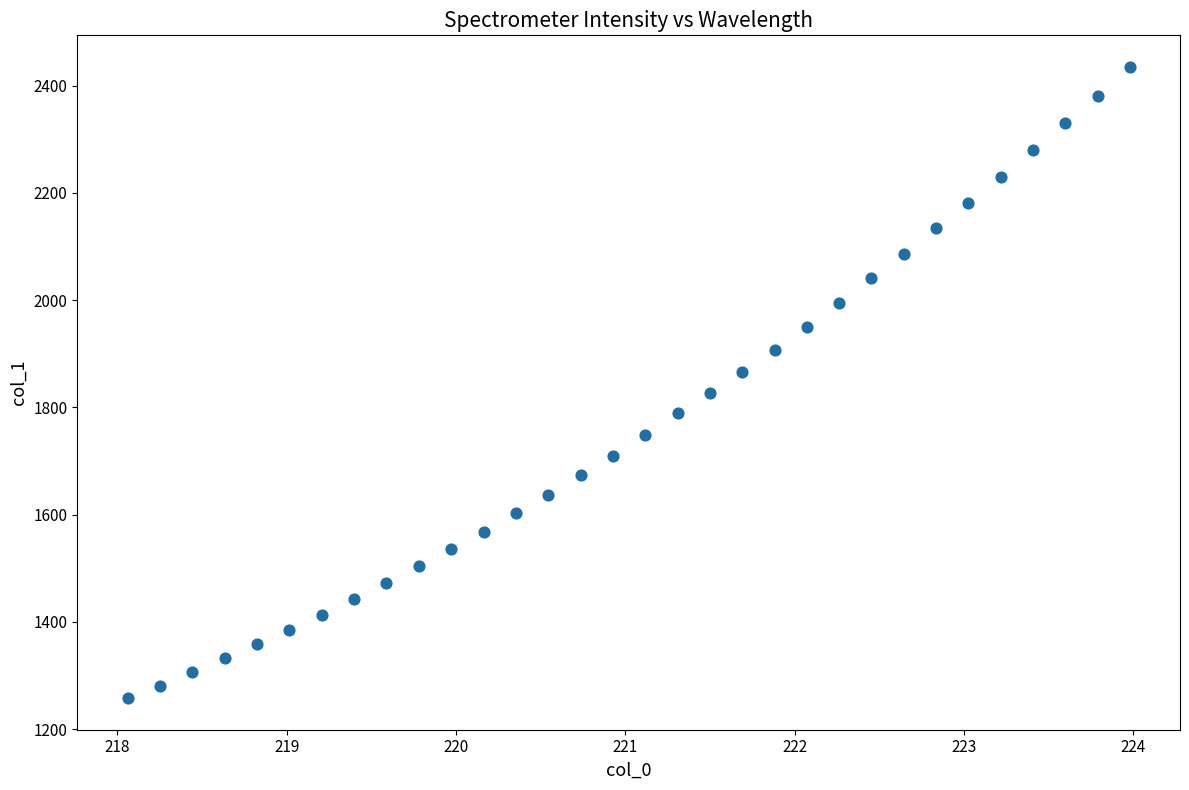

What is the range of Y values (max minus min)?

1177.4